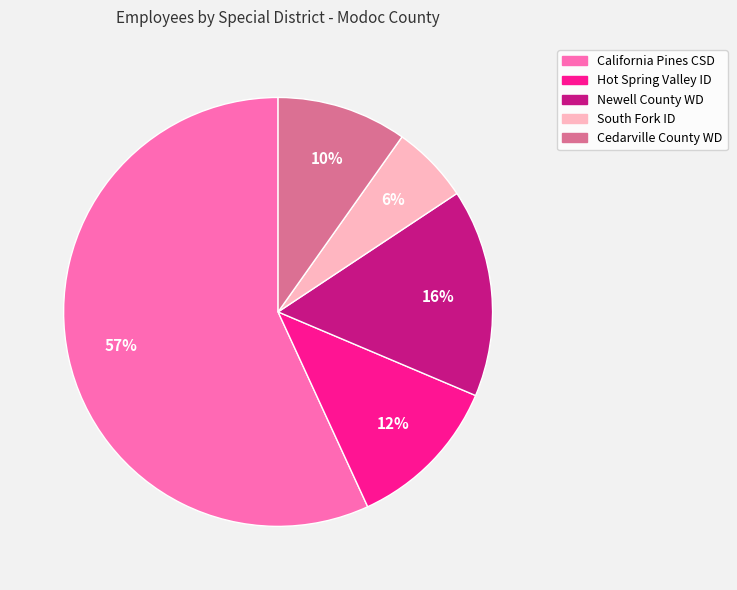

Rank the categories by value from highest to lowest.

California Pines CSD, Newell County WD, Hot Spring Valley ID, Cedarville County WD, South Fork ID